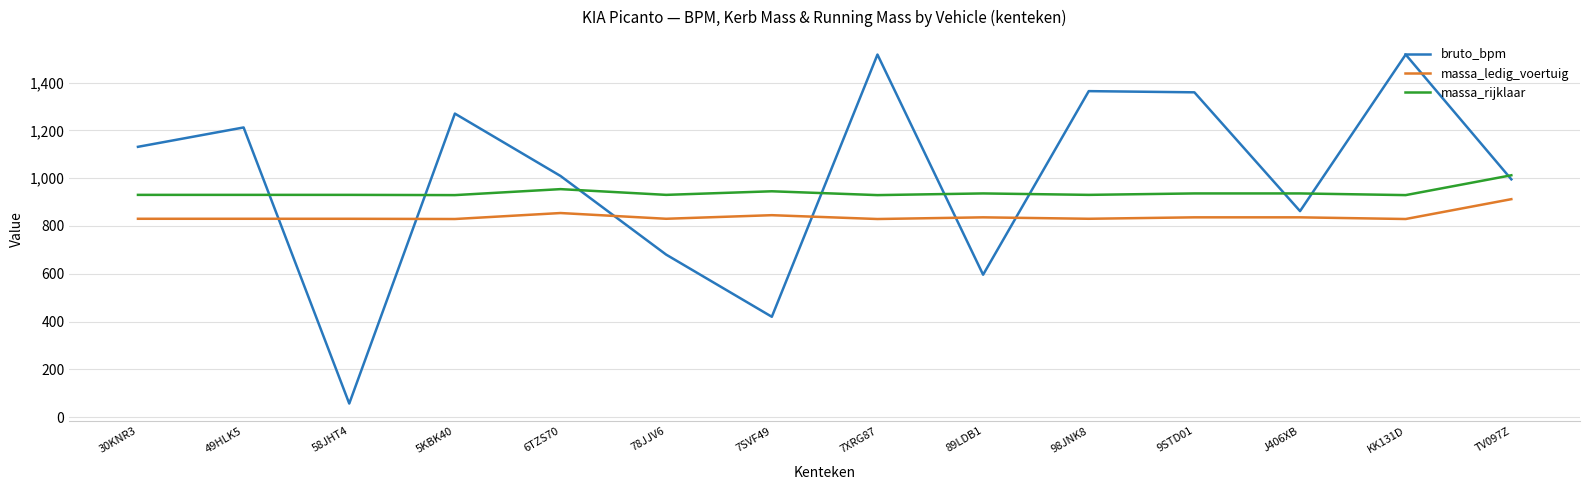

What is the sum of the massa_rijklaar values at 6TZS70 and 9STD01?

1890